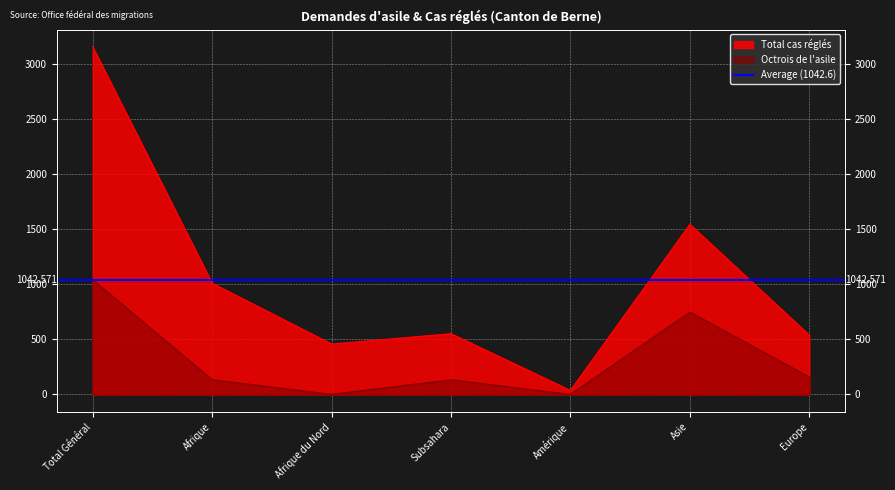

Is it true that Octrois de l'asile equals 134 at Afrique?

True